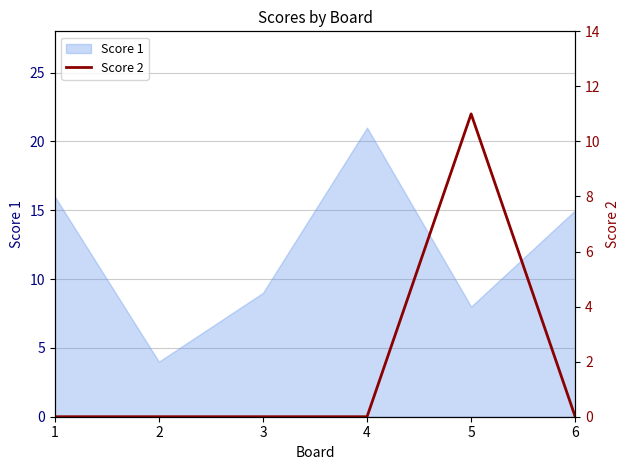

Count the number of categories in the chart.

6